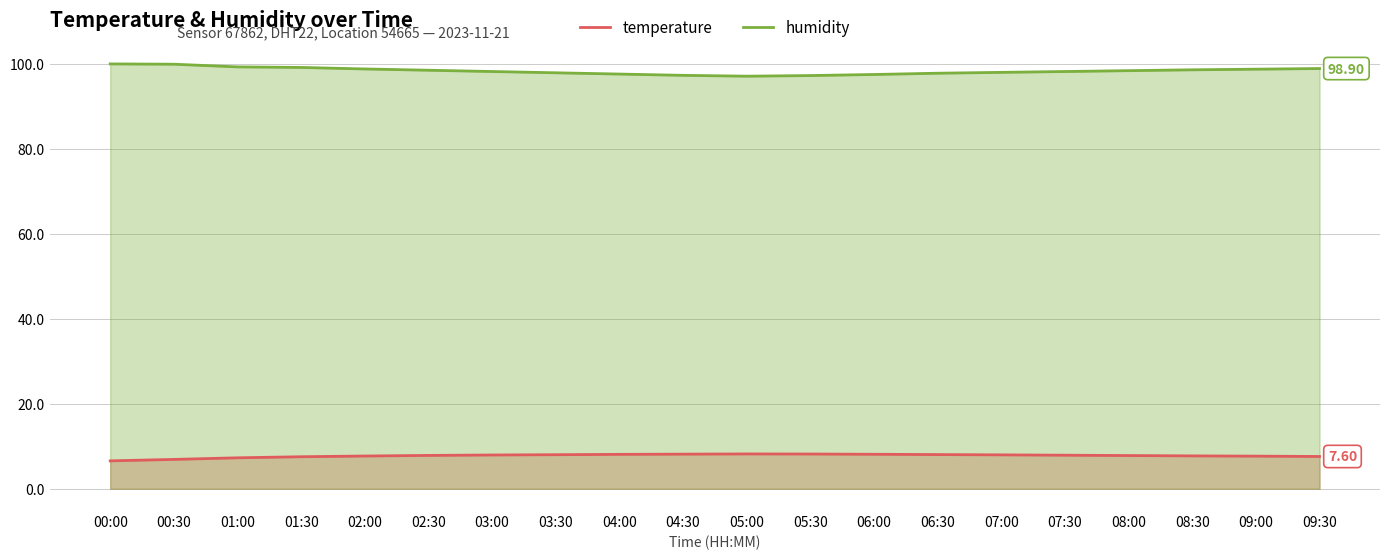

Count the number of categories in the chart.

20